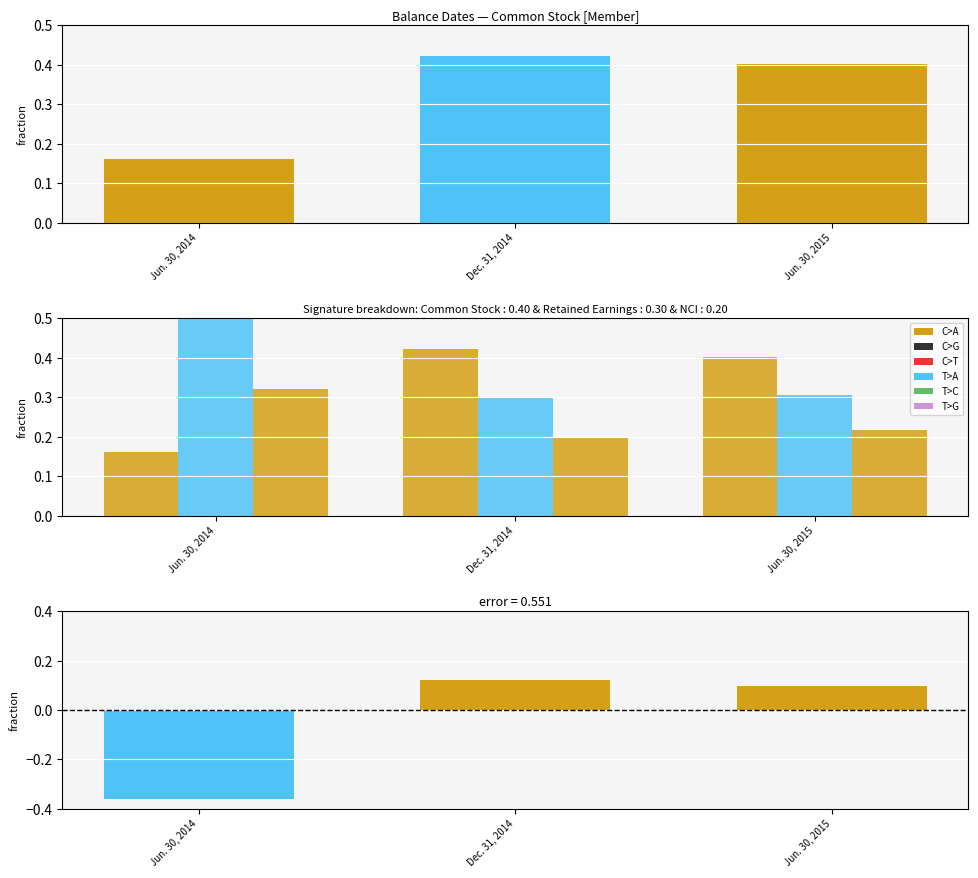

Rank the categories by Non-Controlling Interests - Non-Redeemable value from highest to lowest.

Jun. 30, 2014, Jun. 30, 2015, Dec. 31, 2014